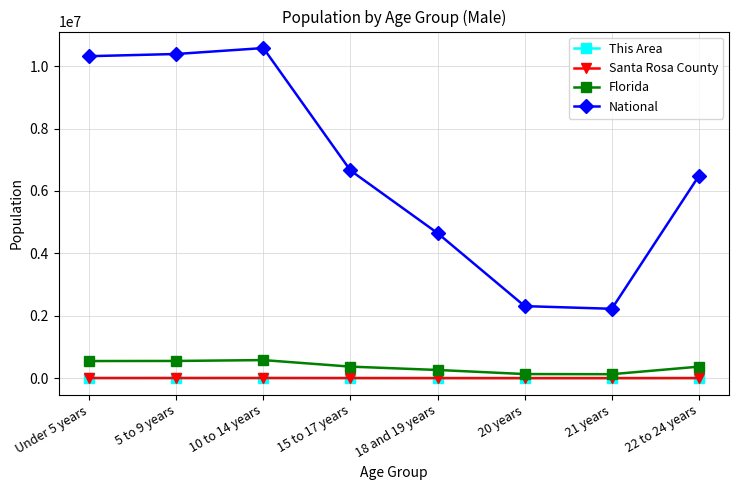

How many data points does each series have?

8